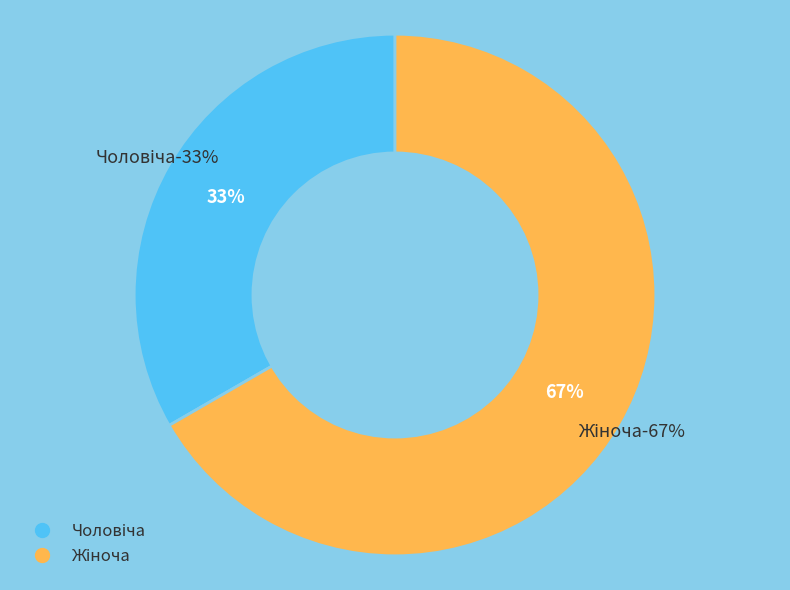

To the nearest percent, what is the average slice percentage?

50%